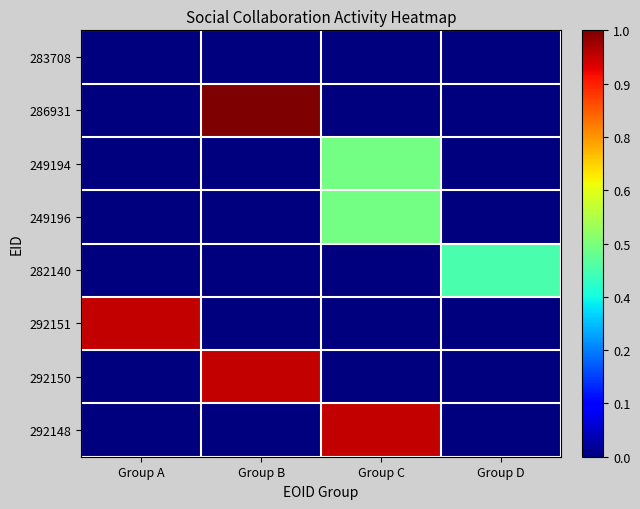

Which label corresponds to the largest value in the chart?

Group B